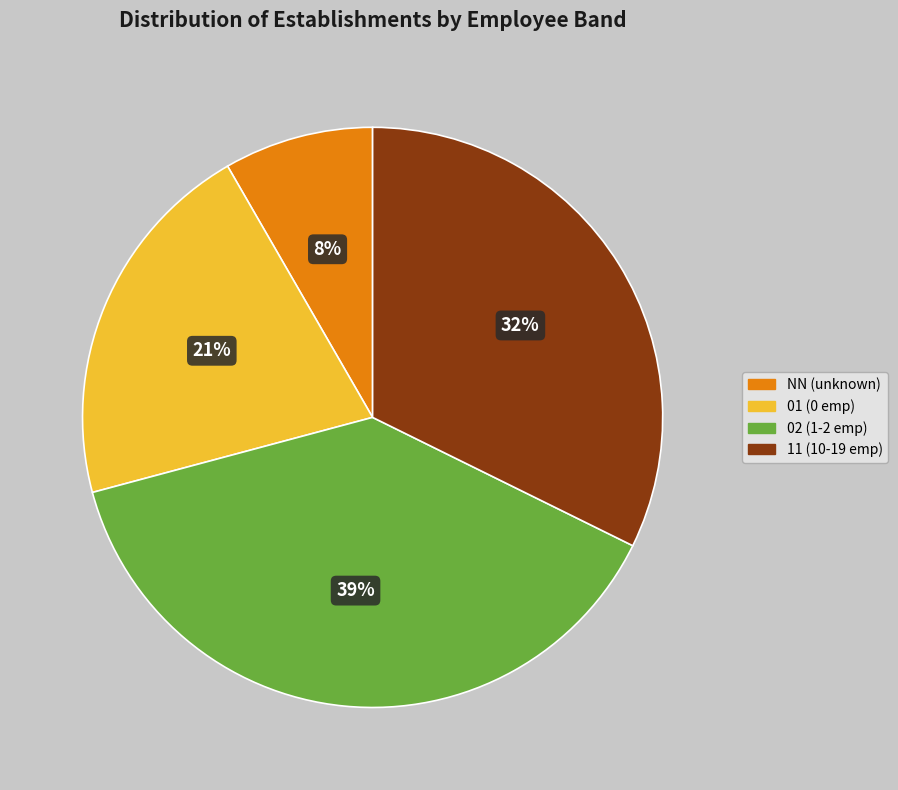

Does any single category account for the majority?

No